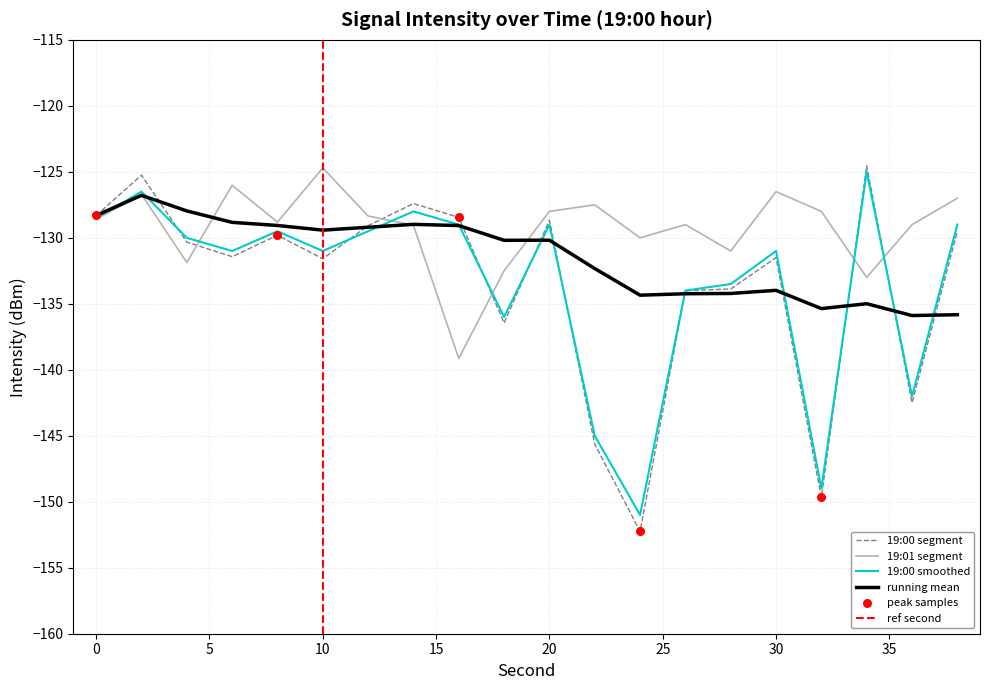

Which series reaches the minimum Y coordinate?

19:00 segment